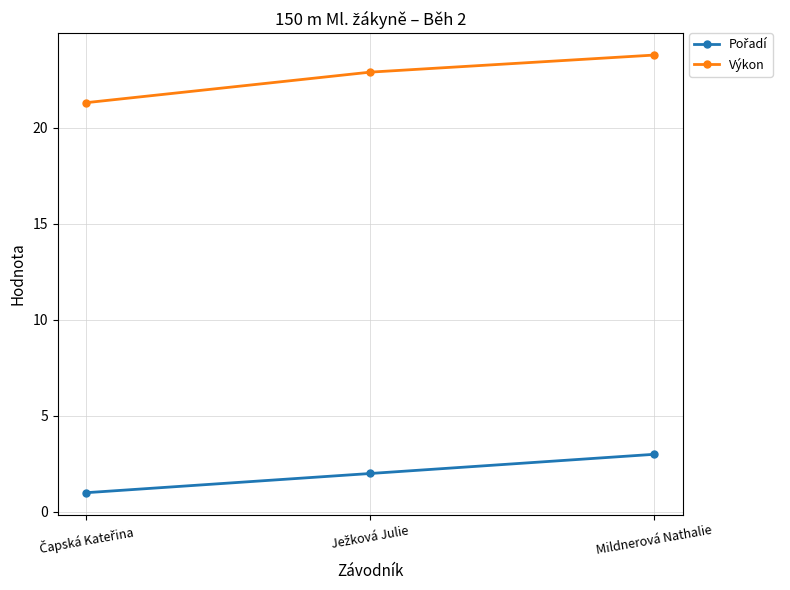

True or false: Výkon has a value of 10.6 at Mildnerová Nathalie.

False